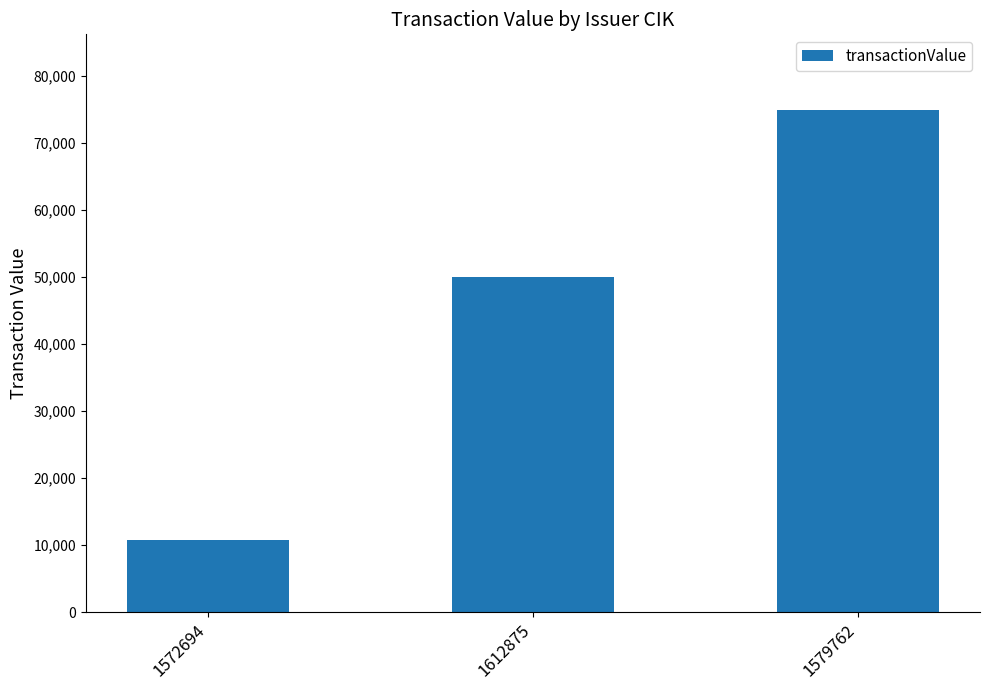

True or false: the data shows 16877 at 1572694.

False